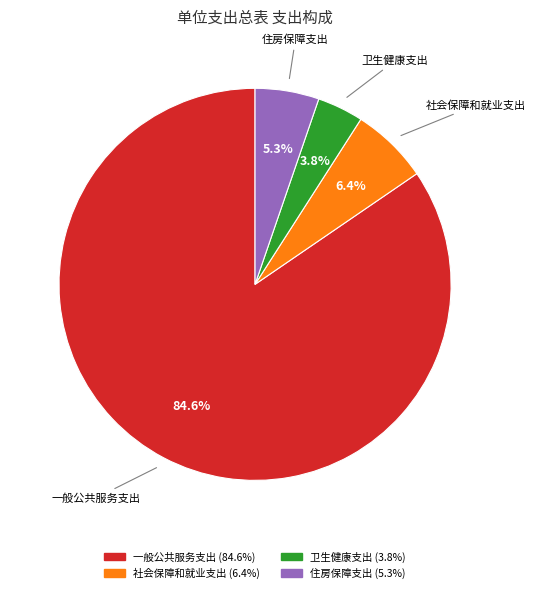

What percentage is NOT represented by 住房保障支出?

94.7%